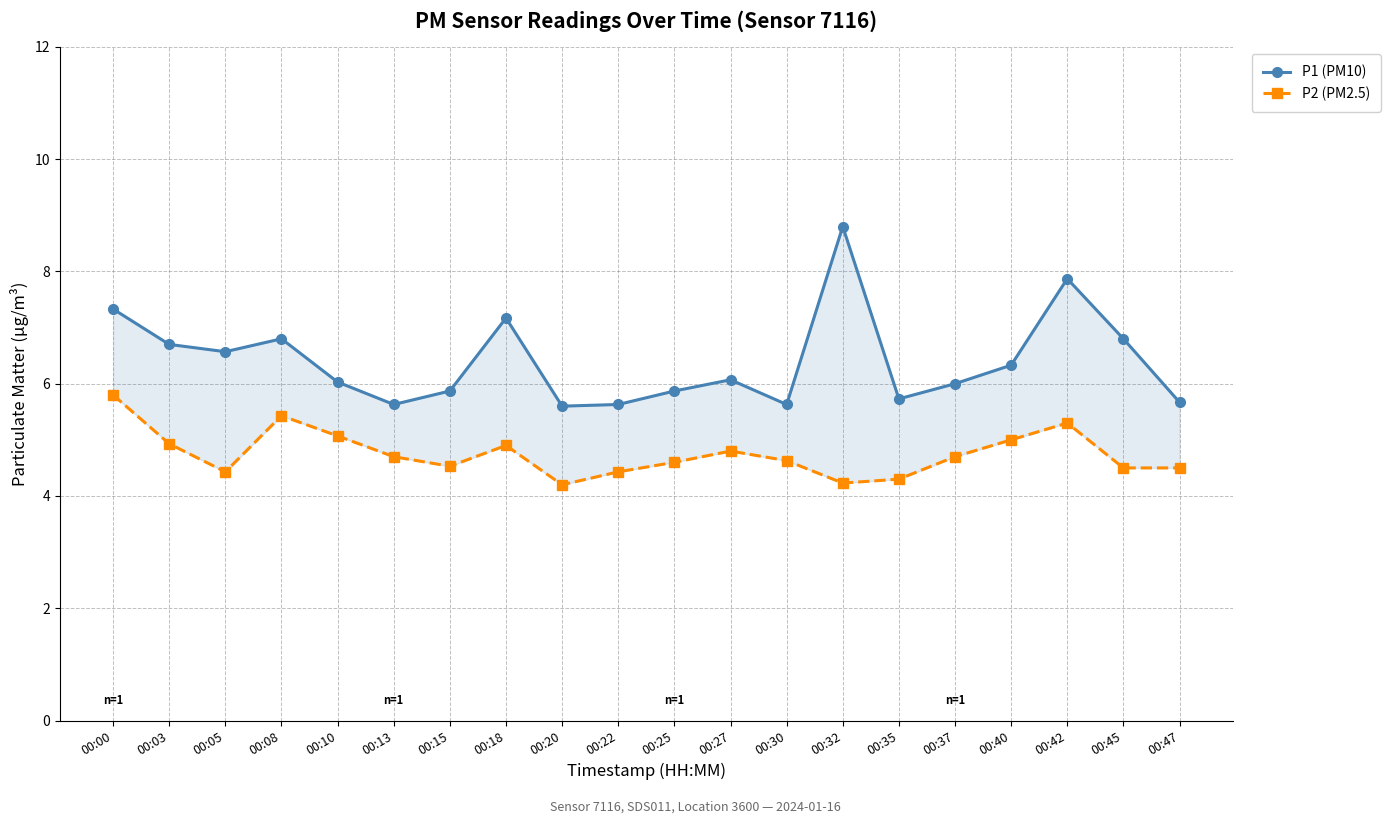

What is the average value of the P1 (PM10) series?

6.4